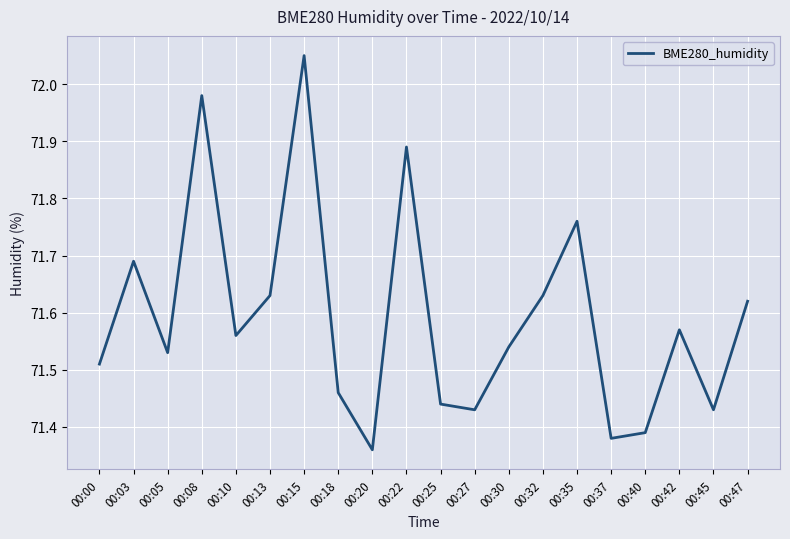

Is this an area chart (filled region under the line)?

No